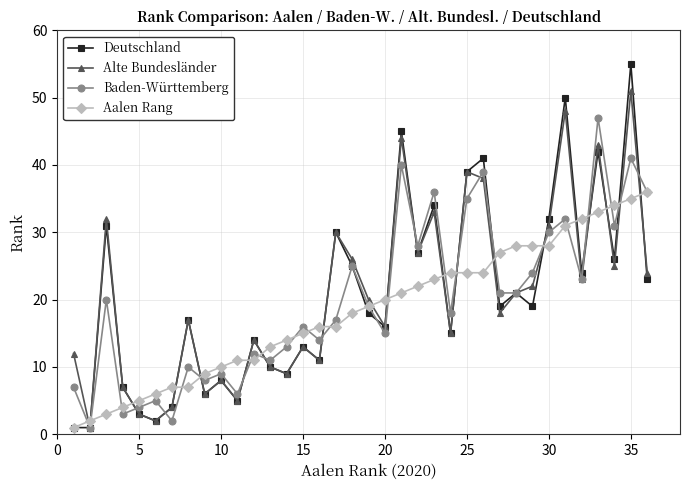

What is the maximum value shown in the chart?

55